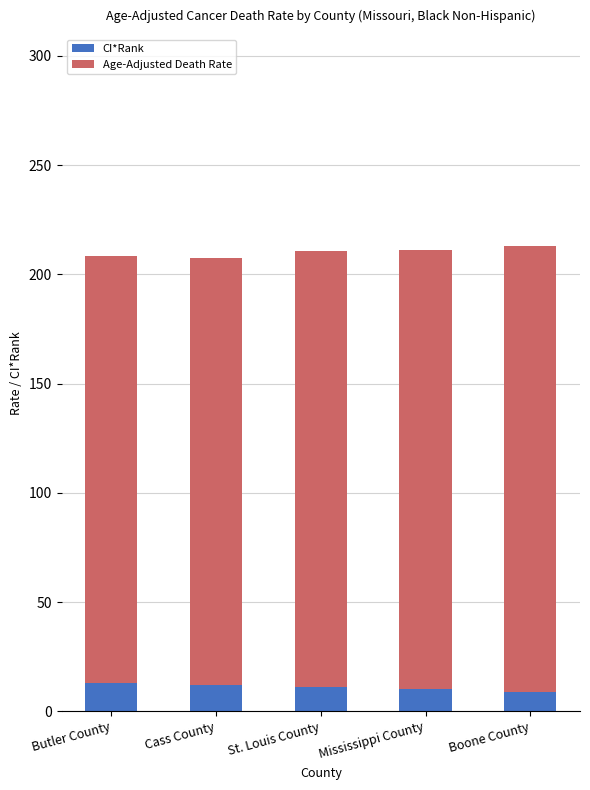

What is the minimum value for CI*Rank?

9.0